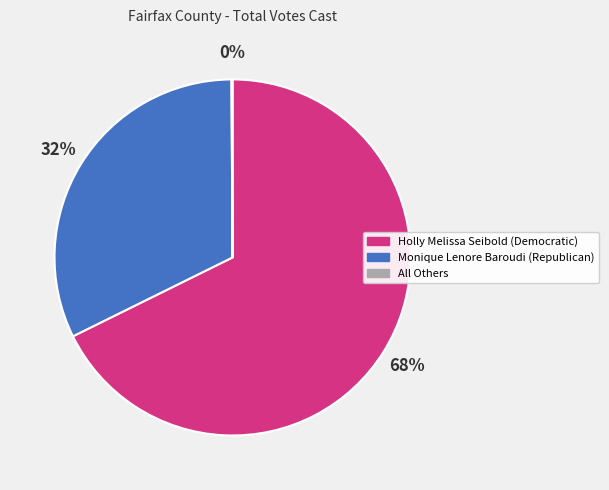

To the nearest percent, what is the difference between the largest and smallest slice percentages?

68%